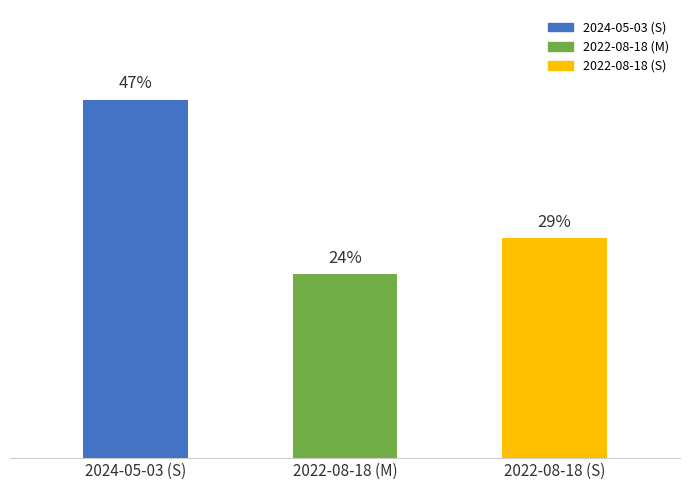

Approximately how many times larger is the value at 2022-08-18 (S) compared to 2024-05-03 (S)?

0.6